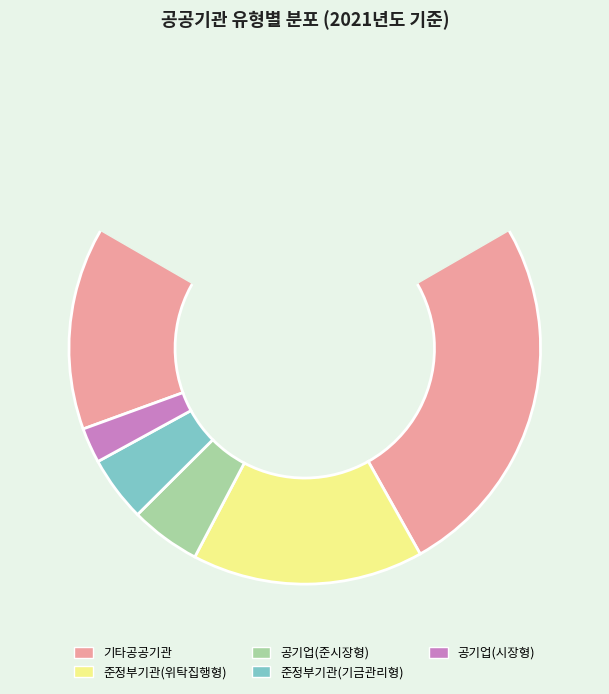

Is it true that 공기업(준시장형) is 12% of the pie?

False